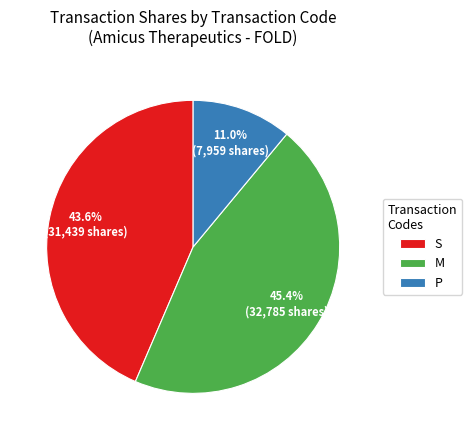

Which category has the biggest portion of the pie?

M